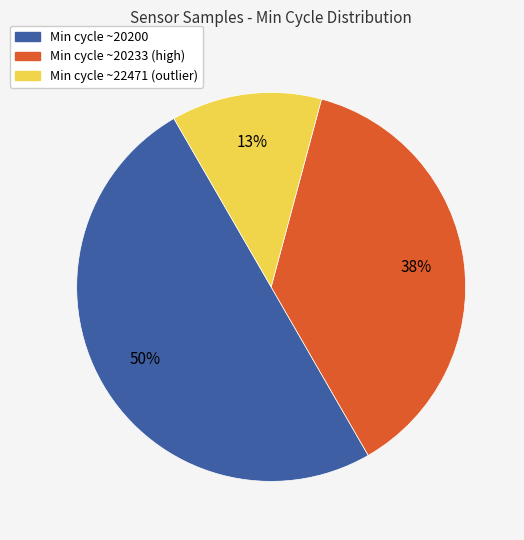

To the nearest percent, what is the difference between the largest and smallest slice percentages?

37%